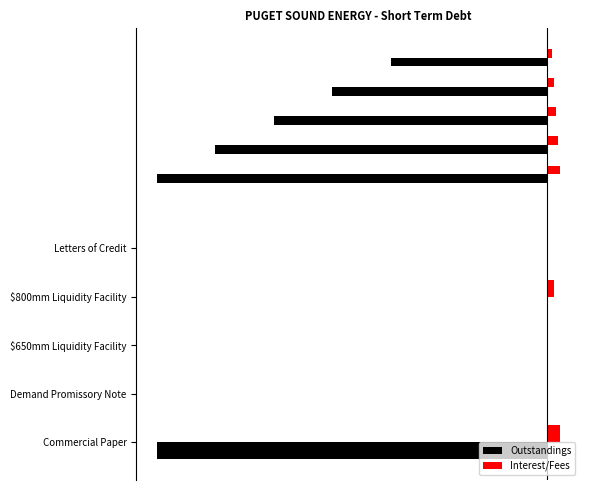

Which has a higher value, Demand Promissory Note or Commercial Paper?

Demand Promissory Note